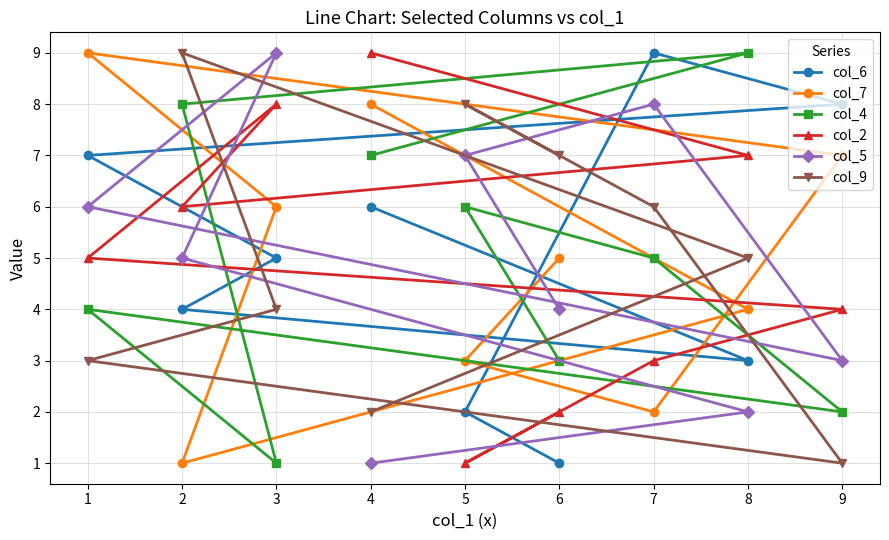

What is the value of the col_6 point at the 3rd from the left?

5